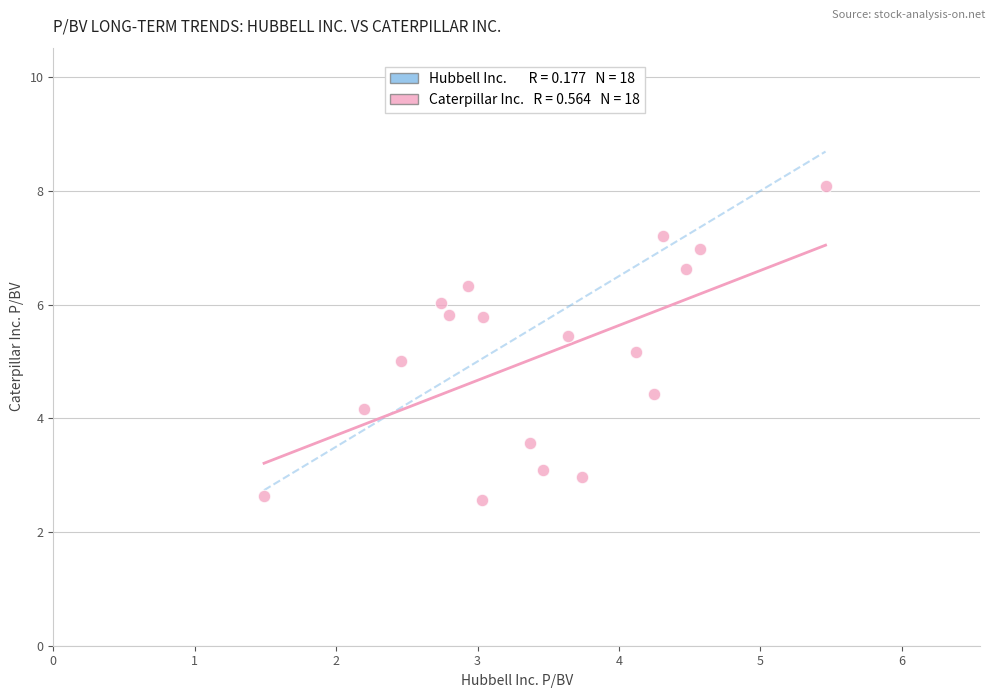

What is the range of X values (max minus min)?

4.0